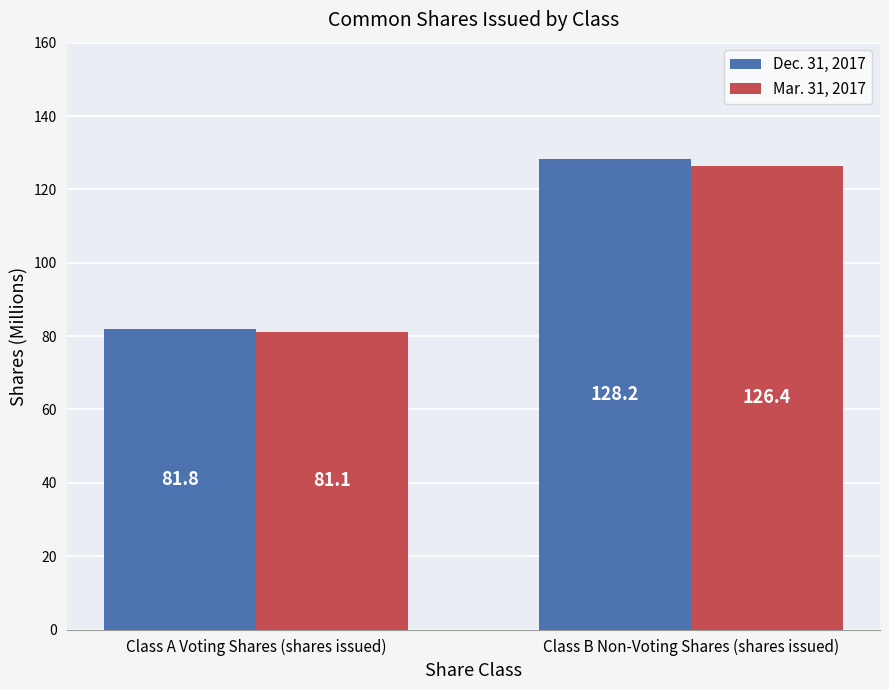

How many categories are shown in the chart?

2